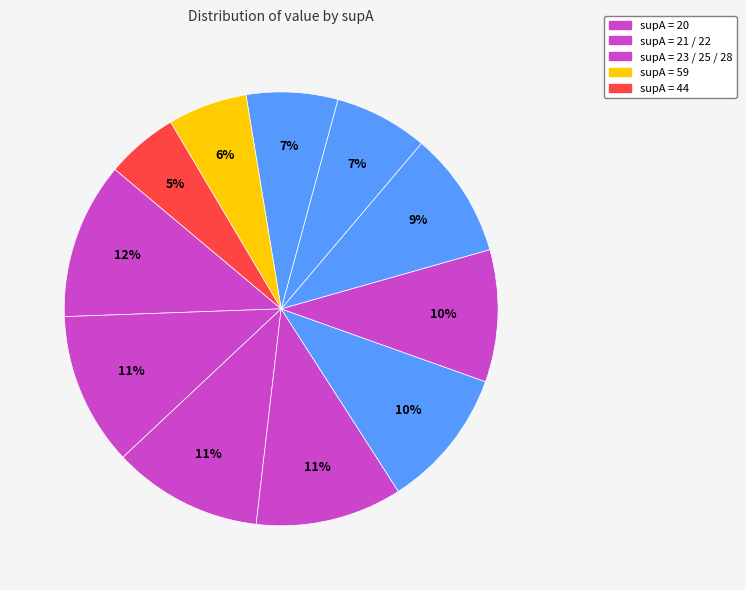

What is the smallest slice in the pie chart?

44